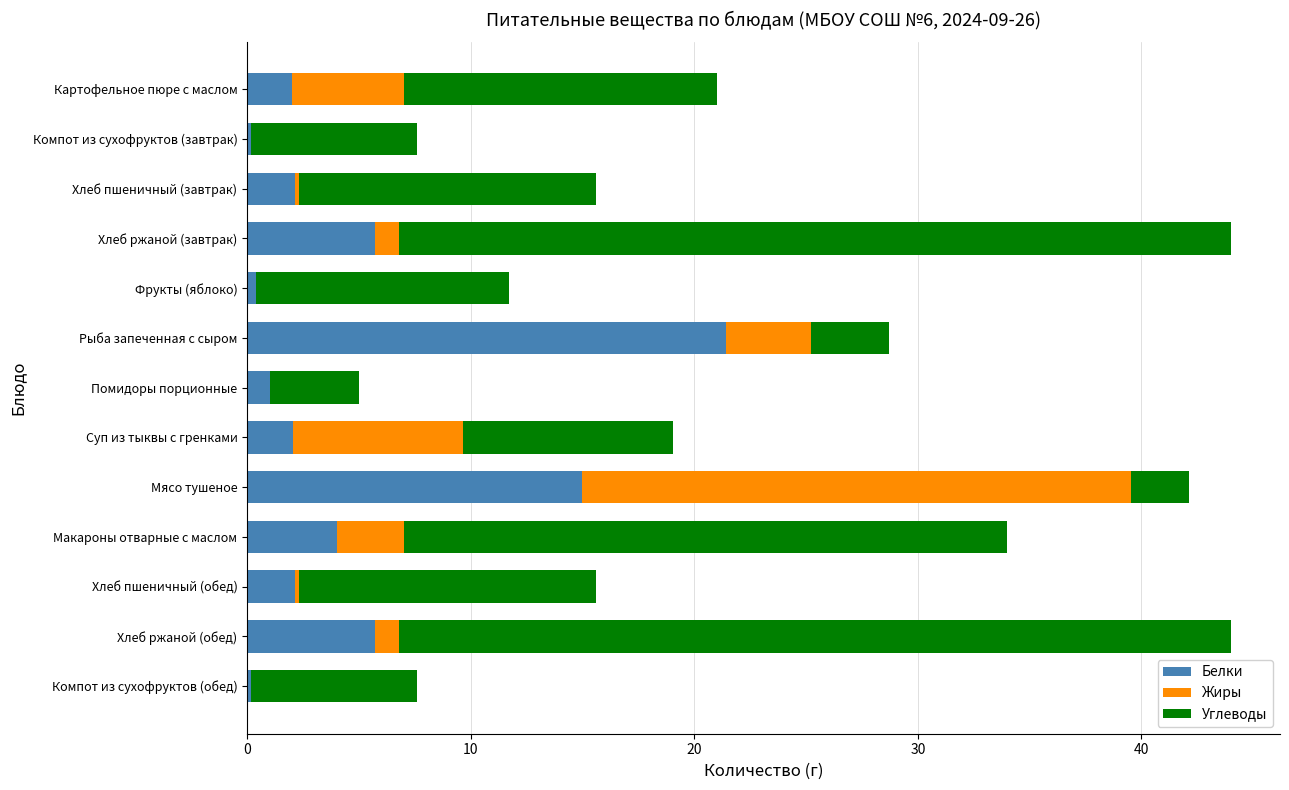

The value of Белки at Суп из тыквы с гренками is 2.1. True or false?

True